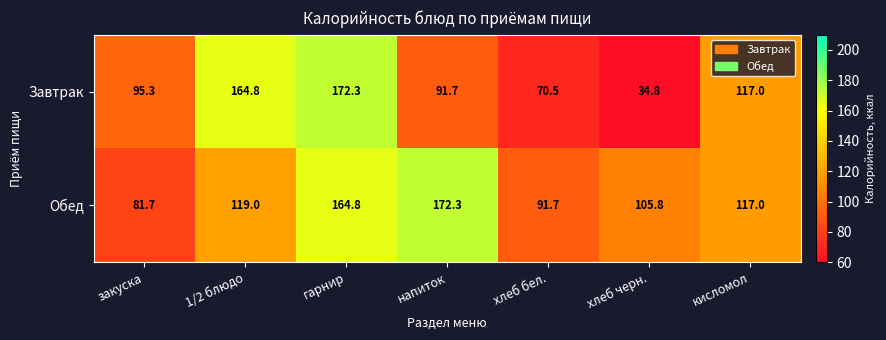

How many categories are shown in the chart?

7